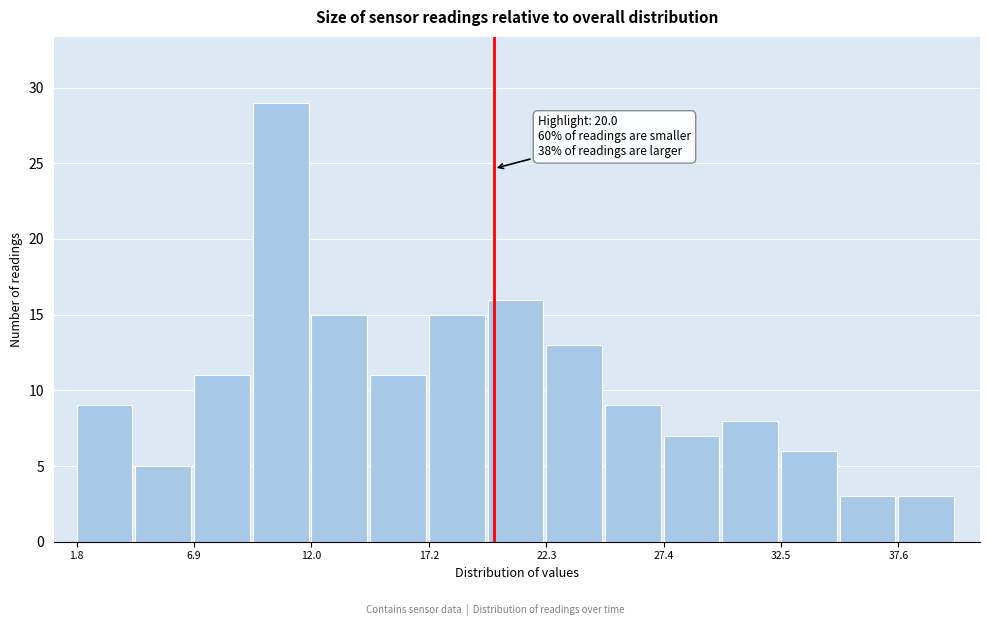

Around what value on the x-axis is the tallest bar? Give the approximate position of its centre, as read against the axis.

11